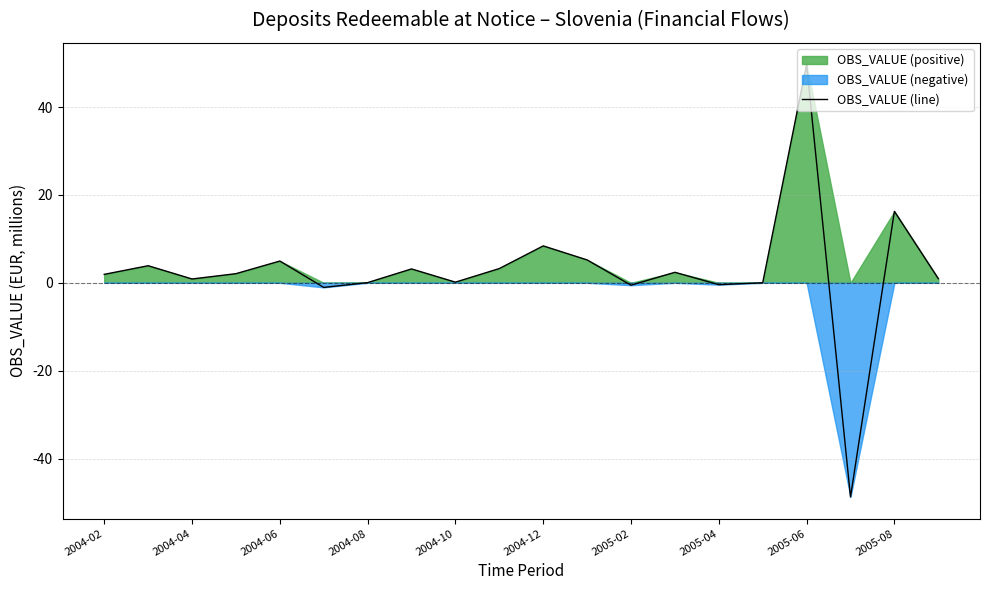

How many positive values are there?

16